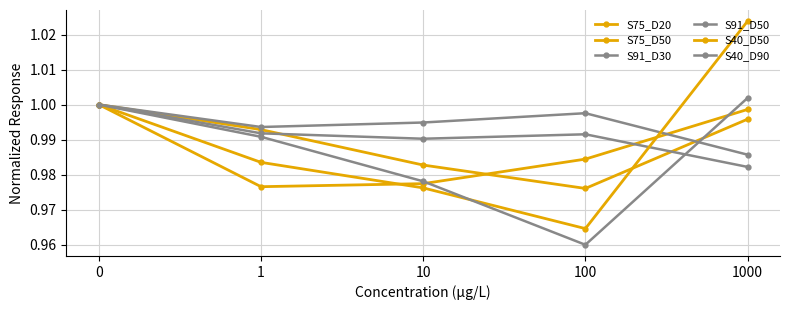

Reading left to right, what are all the values shown in this chart?

S75_D20: 0=1.0	1=1.0	10=1.0	100=1.0	1000=1.0
S75_D50: 0=1.0	1=1.0	10=1.0	100=1.0	1000=1.0
S91_D30: 0=1.0	1=1.0	10=1.0	100=1.0	1000=1.0
S91_D50: 0=1.0	1=1.0	10=1.0	100=1.0	1000=1.0
S40_D50: 0=1.0	1=1.0	10=1.0	100=1.0	1000=1.0
S40_D90: 0=1.0	1=1.0	10=1.0	100=1.0	1000=1.0